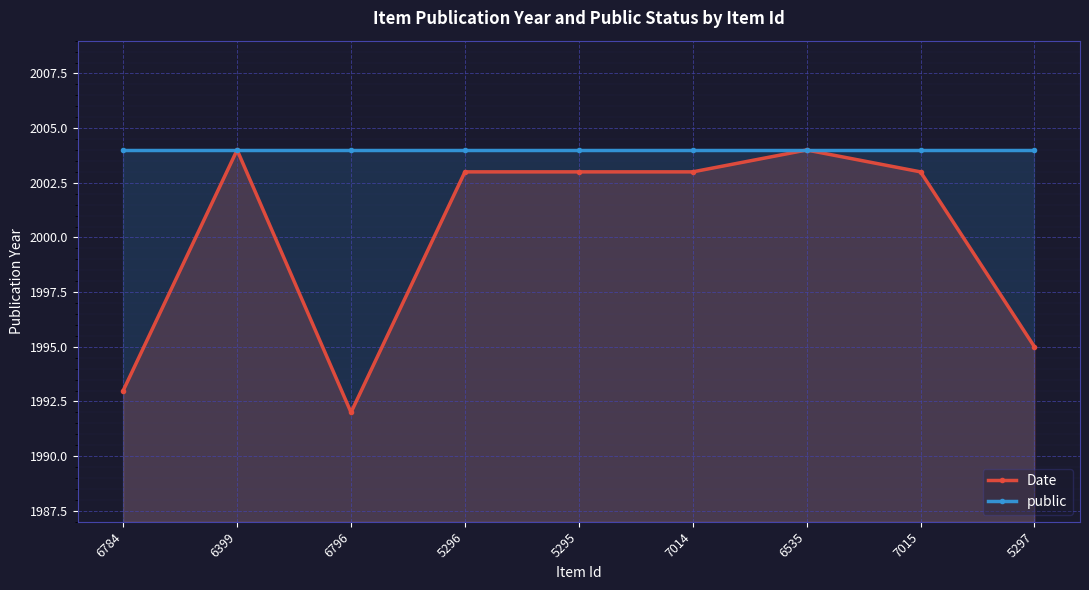

Which has a higher value, 6535 or 6796?

6535